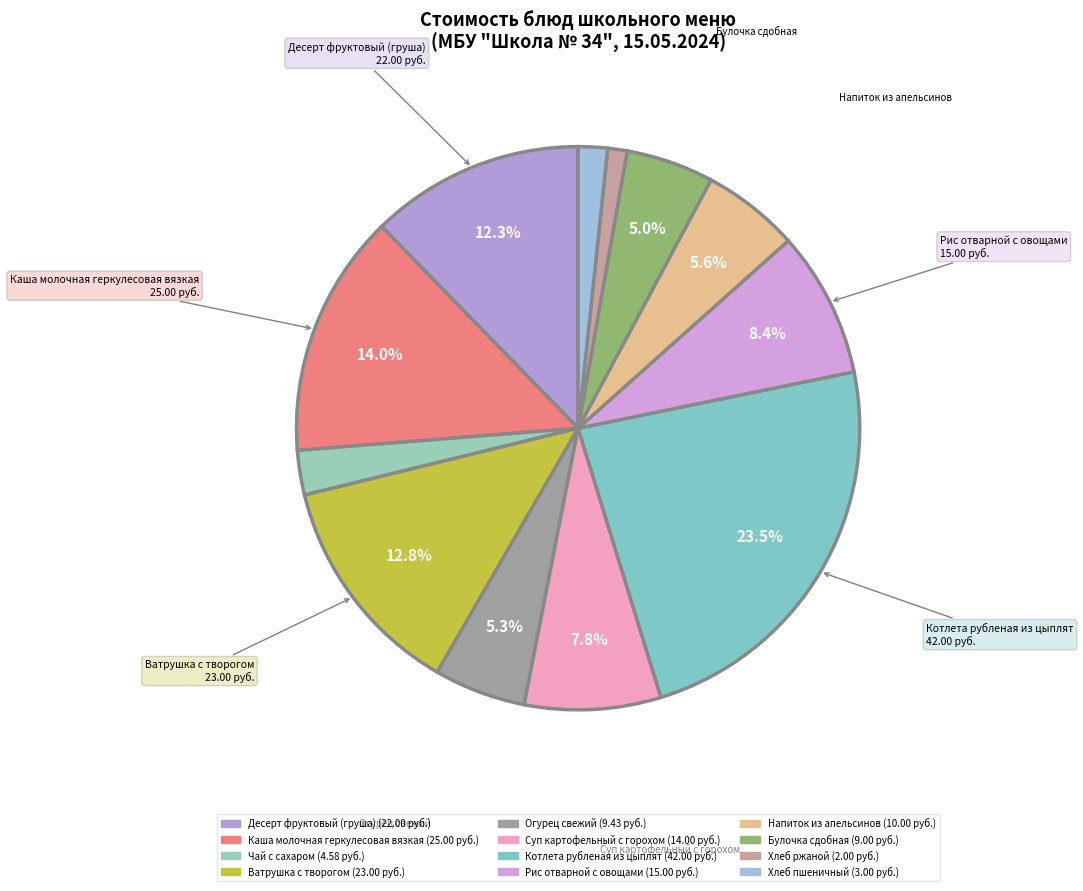

Is there any slice that represents more than half of the pie?

No